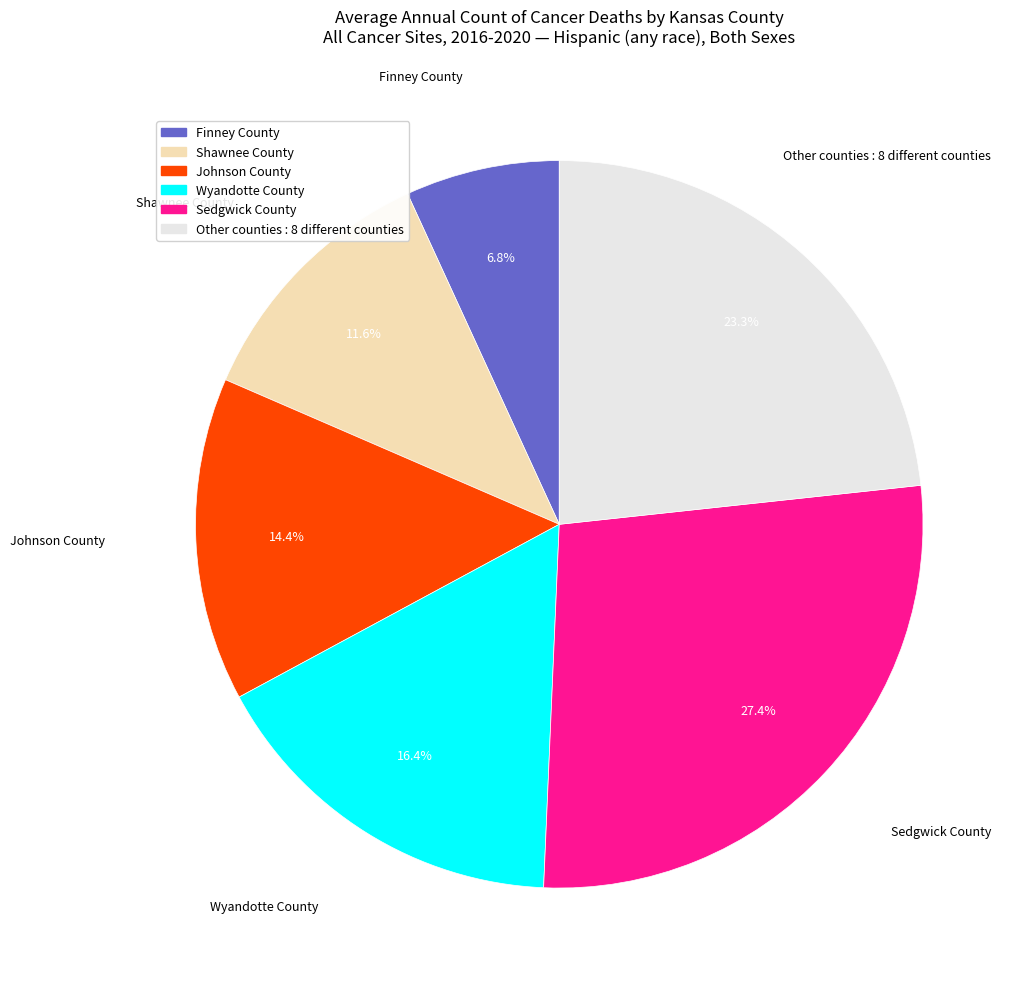

Count the number of slices in the pie.

6